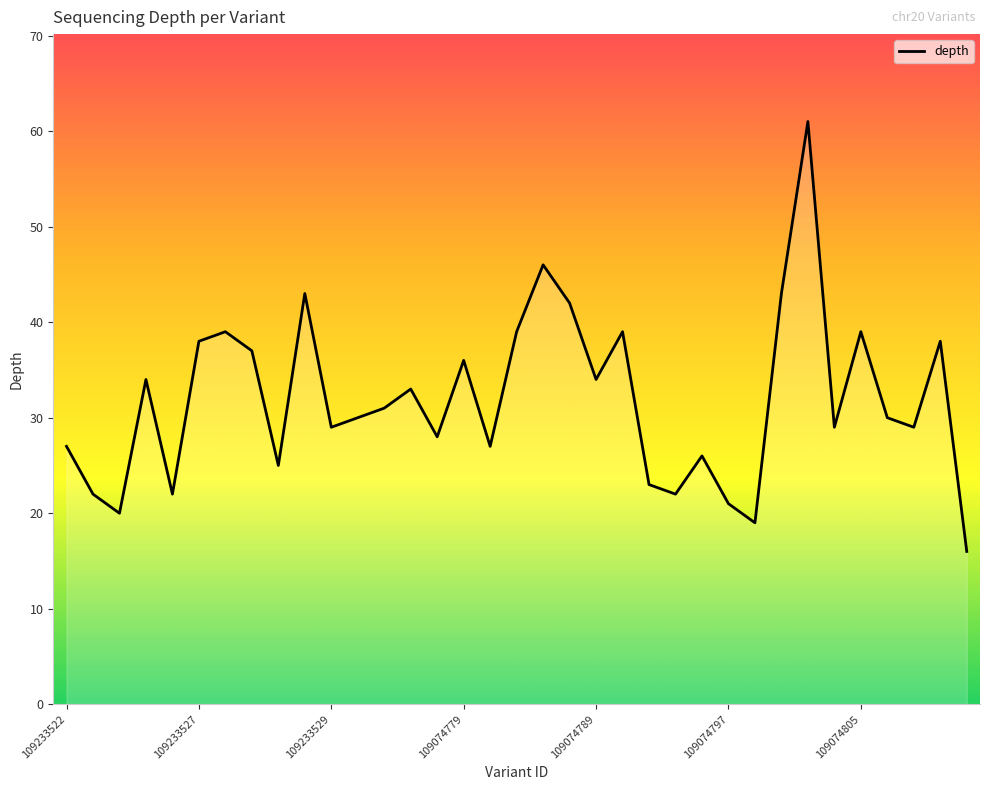

What is the maximum value shown in the chart?

61